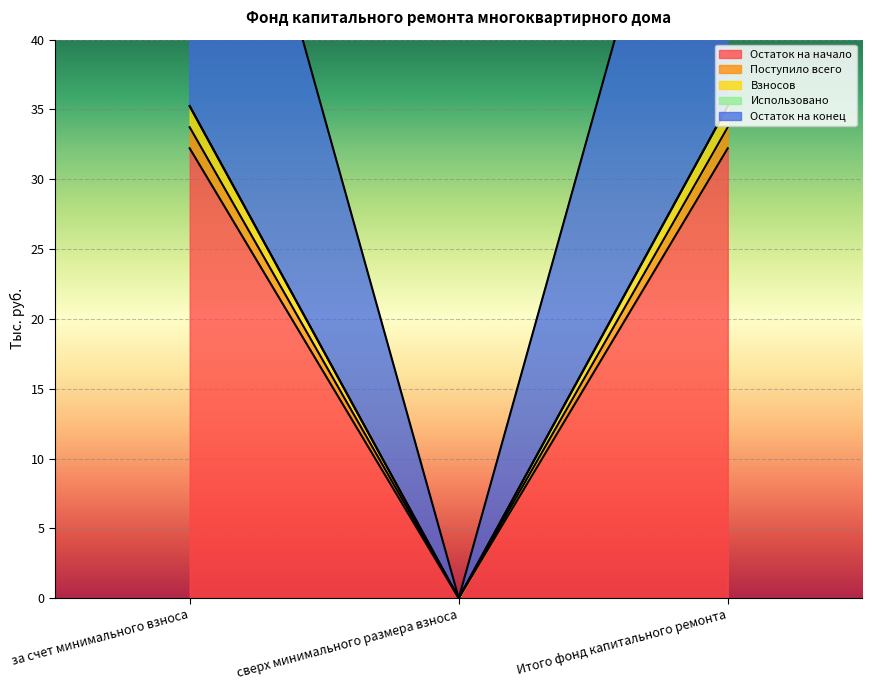

At which category is the sum across all series the highest?

за счет минимального взноса